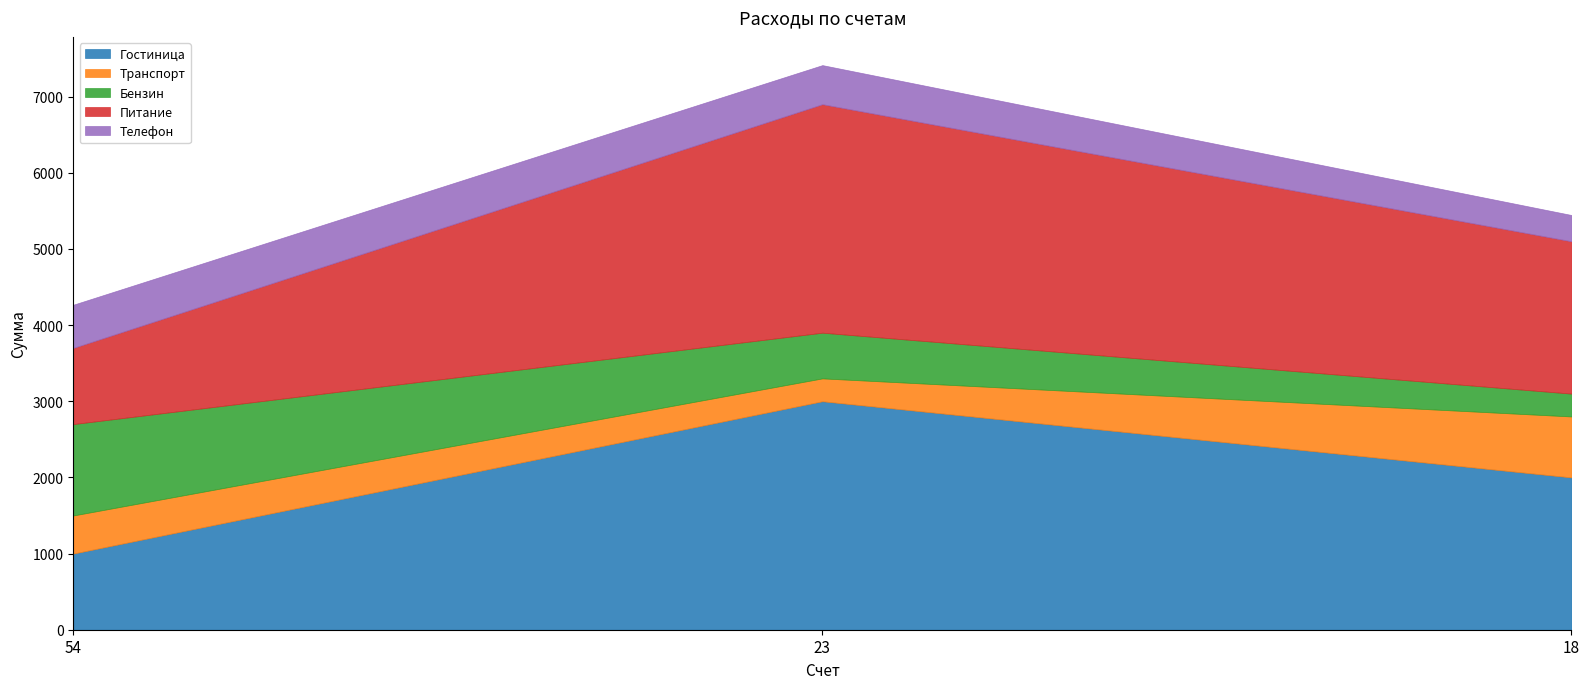

Is it true that Бензин equals 225 at 23?

False